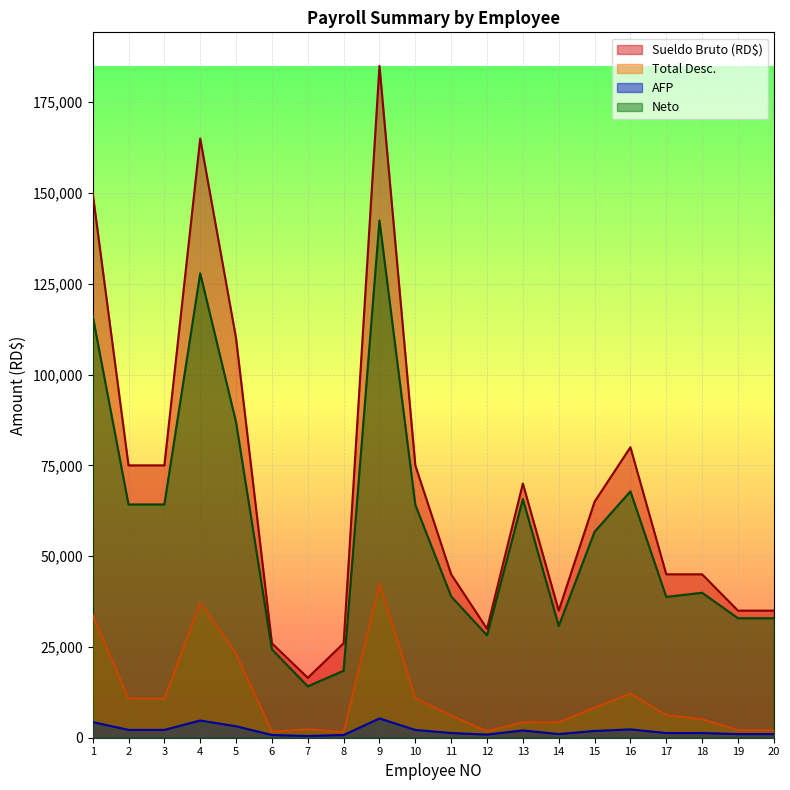

What are all the series names shown in the legend?

Sueldo Bruto (RD$), Total Desc., AFP, Neto